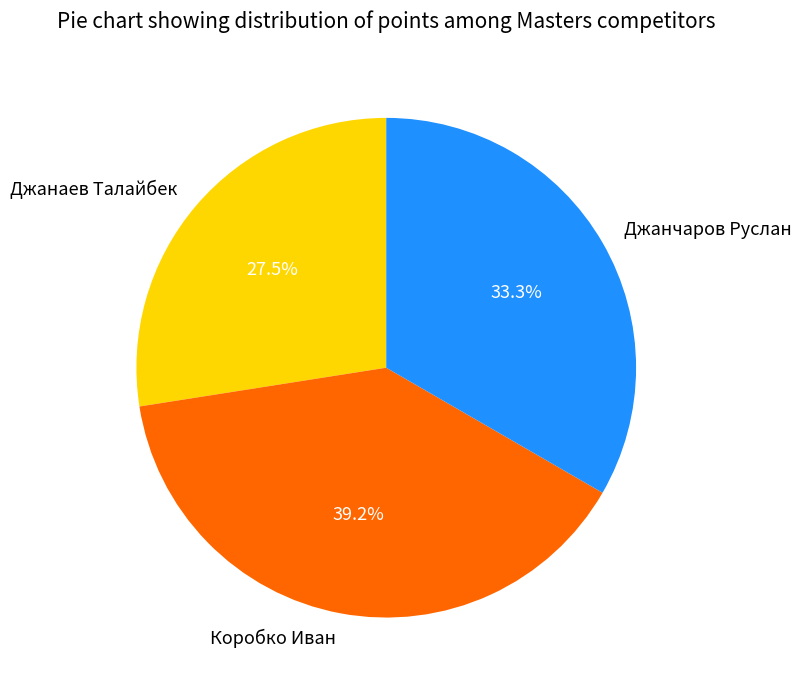

What percentage is NOT represented by Джанчаров Руслан?

66.7%